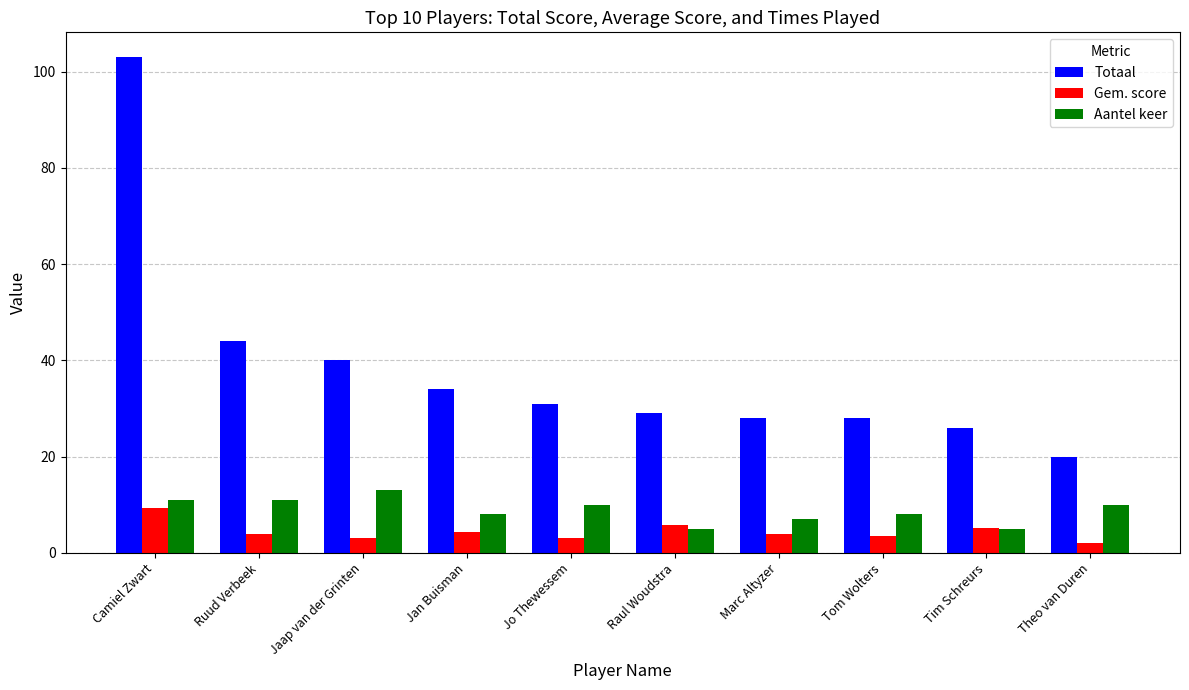

What is the spread (max minus min) of values at Jo Thewessem?

27.9